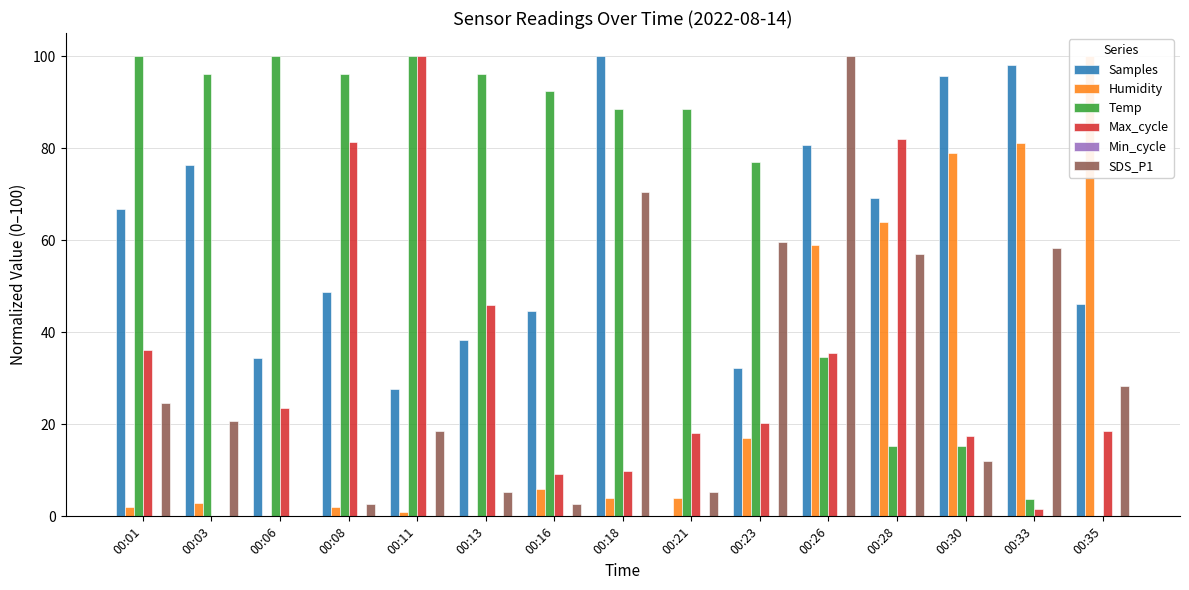

At which category is the sum across all series the highest?

00:26